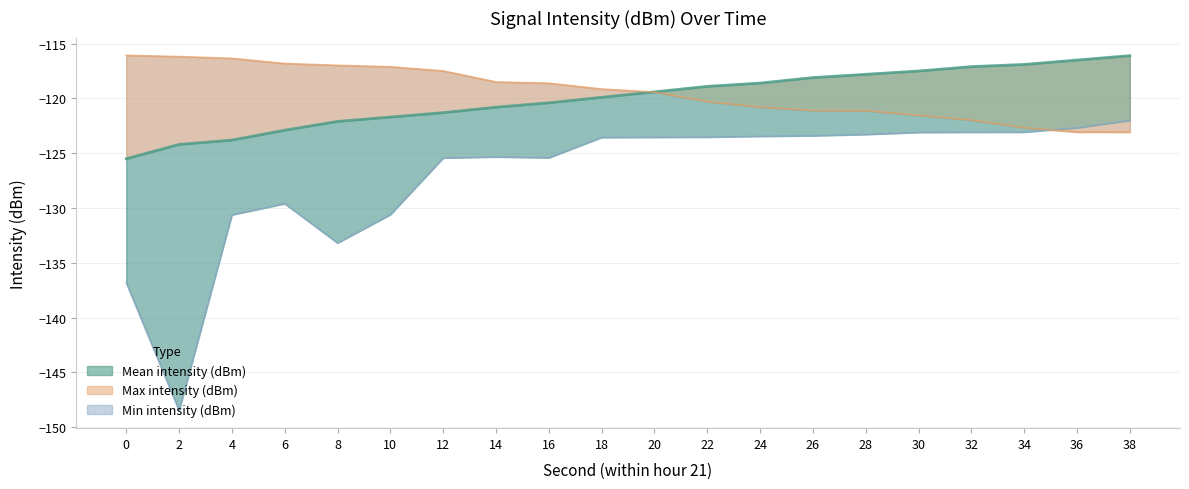

Reading right to left, extract all data points from this chart.

Min intensity (dBm): -122.0	-122.7	-123.1	-123.1	-123.1	-123.3	-123.4	-123.4	-123.5	-123.5	-123.6	-125.4	-125.3	-125.4	-130.6	-133.2	-129.6	-130.6	-148.5	-136.8
Mean intensity (dBm): -116.1	-116.5	-116.9	-117.1	-117.5	-117.8	-118.1	-118.6	-118.9	-119.4	-119.9	-120.4	-120.8	-121.3	-121.7	-122.1	-122.9	-123.8	-124.2	-125.5
Max intensity (dBm): -123.1	-123.1	-122.7	-122.0	-121.5	-121.1	-121.1	-120.8	-120.3	-119.4	-119.1	-118.6	-118.5	-117.5	-117.1	-117.0	-116.8	-116.3	-116.2	-116.1